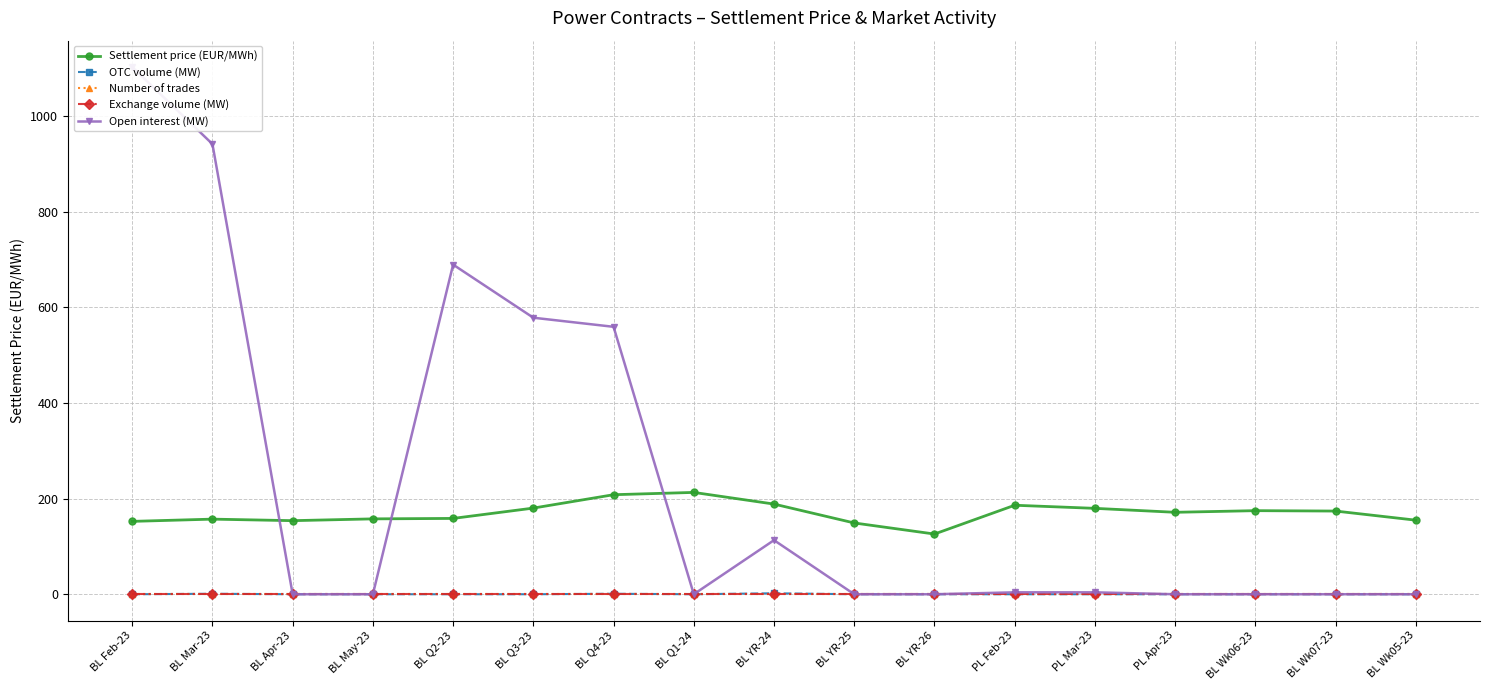

Reading left to right, transcribe all the data shown in this chart.

Settlement price (EUR/MWh): BL Feb-23=152.3	BL Mar-23=157.0	BL Apr-23=153.8	BL May-23=157.5	BL Q2-23=158.5	BL Q3-23=180.1	BL Q4-23=208.1	BL Q1-24=212.8	BL YR-24=188.5	BL YR-25=149.0	BL YR-26=125.8	PL Feb-23=186.0	PL Mar-23=179.5	PL Apr-23=171.3	BL Wk06-23=174.7	BL Wk07-23=173.9	BL Wk05-23=154.8
OTC volume (MW): BL Feb-23=0.0	BL Mar-23=1.0	BL Apr-23=0.0	BL May-23=0.0	BL Q2-23=0.0	BL Q3-23=0.0	BL Q4-23=1.0	BL Q1-24=0.0	BL YR-24=2.0	BL YR-25=0.0	BL YR-26=0.0	PL Feb-23=0.0	PL Mar-23=0.0	PL Apr-23=0.0	BL Wk06-23=0.0	BL Wk07-23=0.0	BL Wk05-23=0.0
Number of trades: BL Feb-23=0.0	BL Mar-23=0.0	BL Apr-23=0.0	BL May-23=0.0	BL Q2-23=0.0	BL Q3-23=0.0	BL Q4-23=0.0	BL Q1-24=0.0	BL YR-24=0.0	BL YR-25=0.0	BL YR-26=0.0	PL Feb-23=0.0	PL Mar-23=0.0	PL Apr-23=0.0	BL Wk06-23=0.0	BL Wk07-23=0.0	BL Wk05-23=0.0
Exchange volume (MW): BL Feb-23=0.0	BL Mar-23=0.0	BL Apr-23=0.0	BL May-23=0.0	BL Q2-23=0.0	BL Q3-23=0.0	BL Q4-23=0.0	BL Q1-24=0.0	BL YR-24=0.0	BL YR-25=0.0	BL YR-26=0.0	PL Feb-23=0.0	PL Mar-23=0.0	PL Apr-23=0.0	BL Wk06-23=0.0	BL Wk07-23=0.0	BL Wk05-23=0.0
Open interest (MW): BL Feb-23=1102.0	BL Mar-23=941.0	BL Apr-23=0.0	BL May-23=0.0	BL Q2-23=689.0	BL Q3-23=578.0	BL Q4-23=559.0	BL Q1-24=0.0	BL YR-24=113.0	BL YR-25=0.0	BL YR-26=0.0	PL Feb-23=4.0	PL Mar-23=4.0	PL Apr-23=0.0	BL Wk06-23=0.0	BL Wk07-23=0.0	BL Wk05-23=0.0